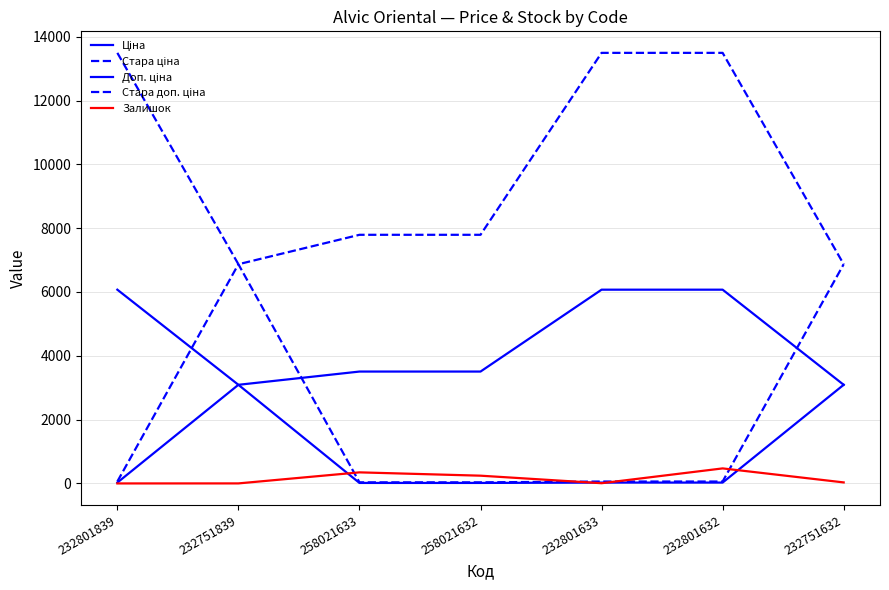

Where does the Ціна series first go above 26?

232801839